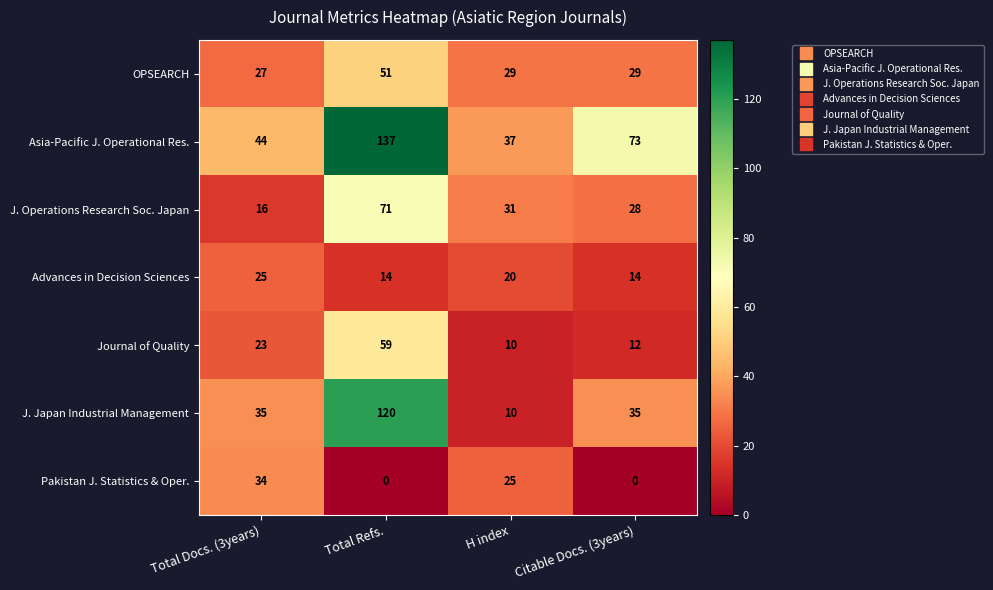

What is the total value across all series at H index?

162